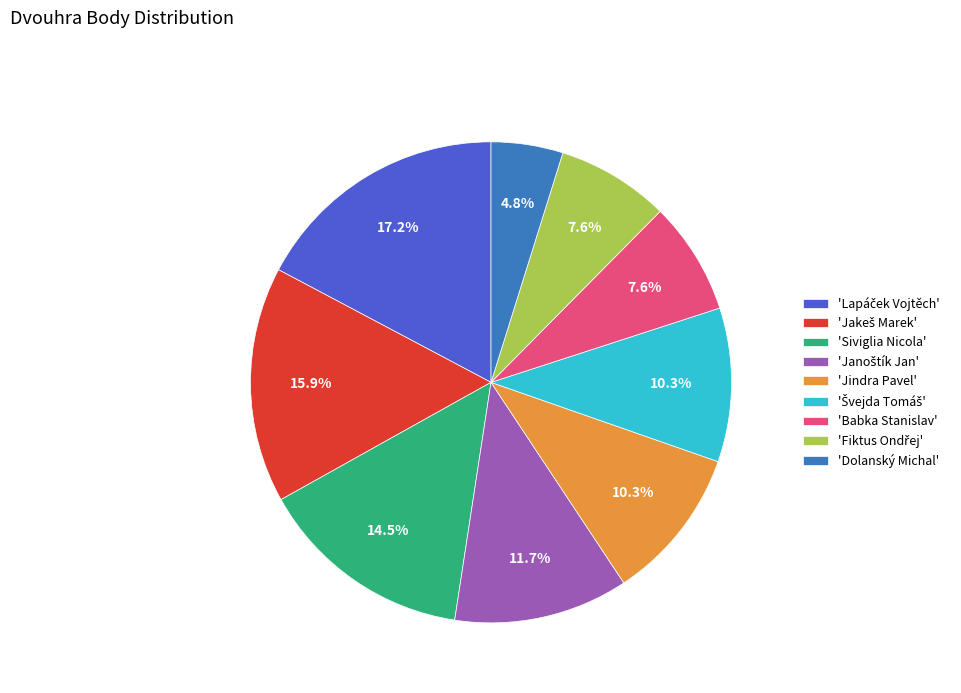

How much of the chart is everything except 'Babka Stanislav'?

92.4%